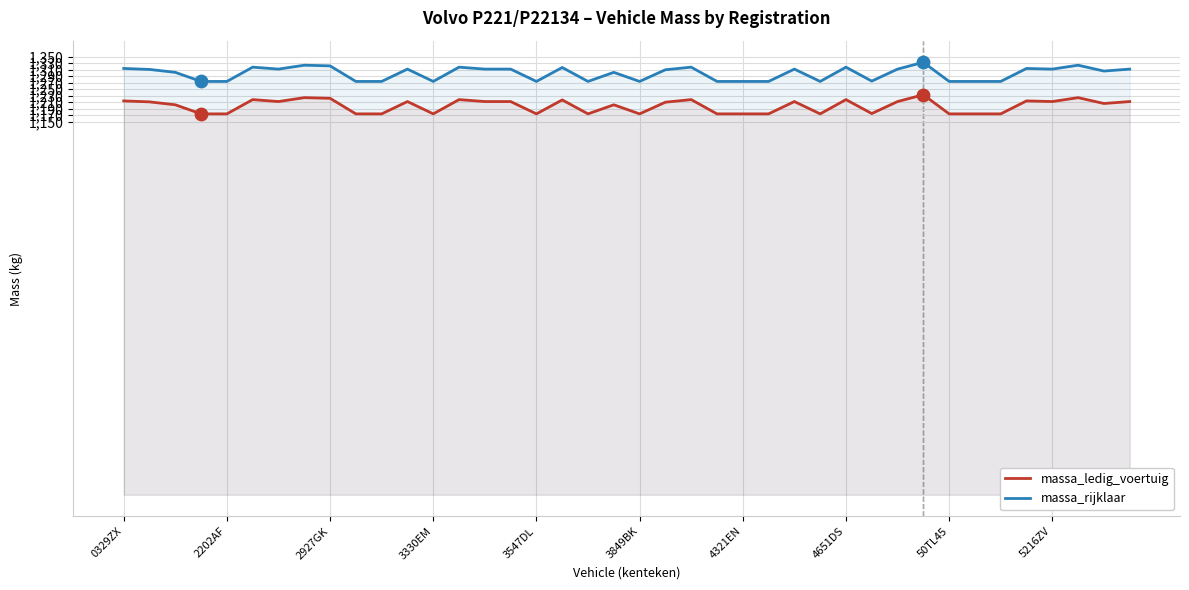

Which series reaches the minimum Y coordinate?

massa_ledig_voertuig